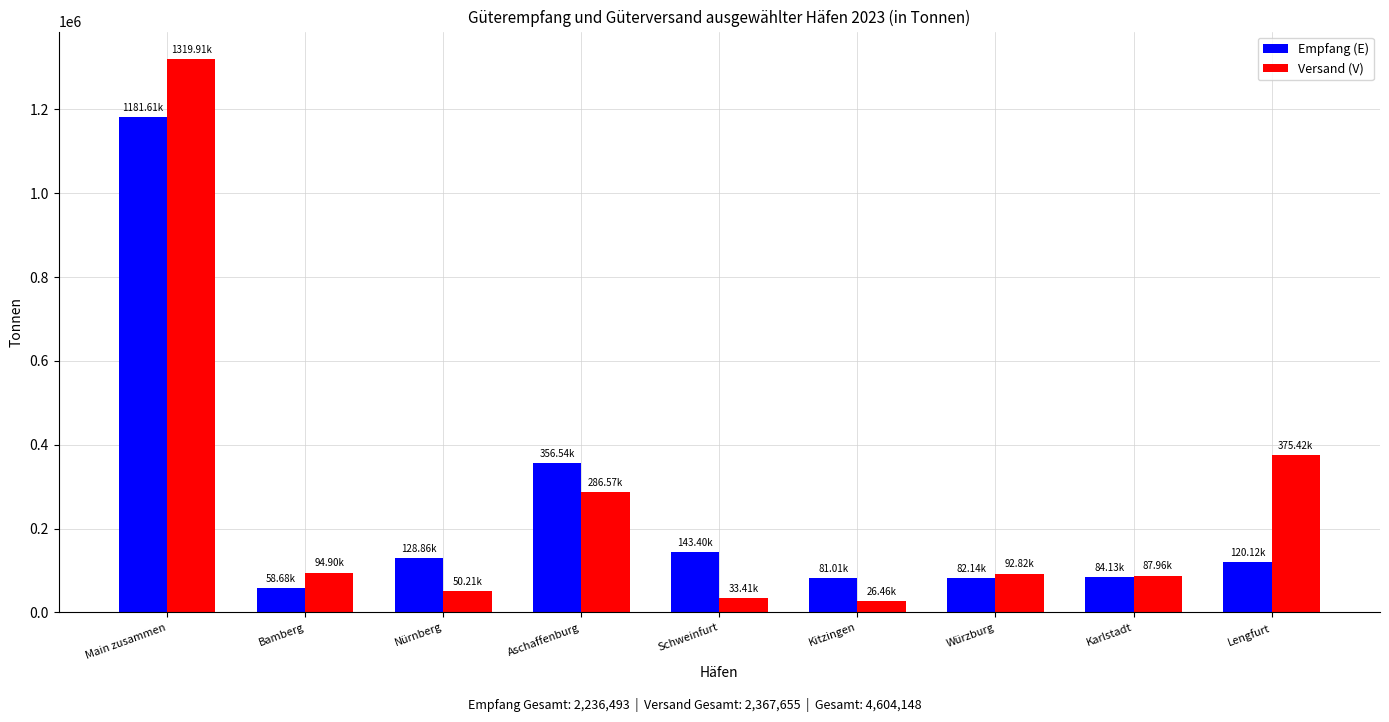

How many values in the Versand (V) series are below 92821?

4